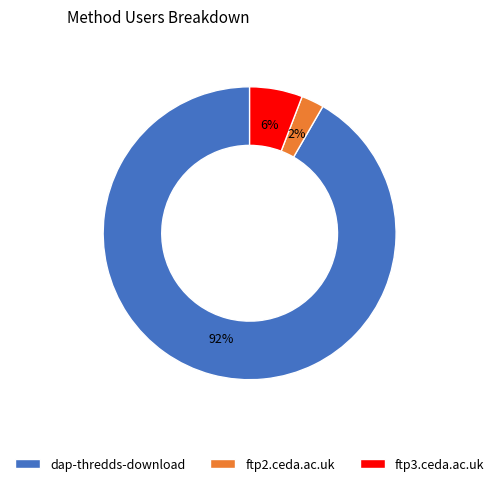

To the nearest percent, what percentage of the pie is dap-thredds-download?

92%